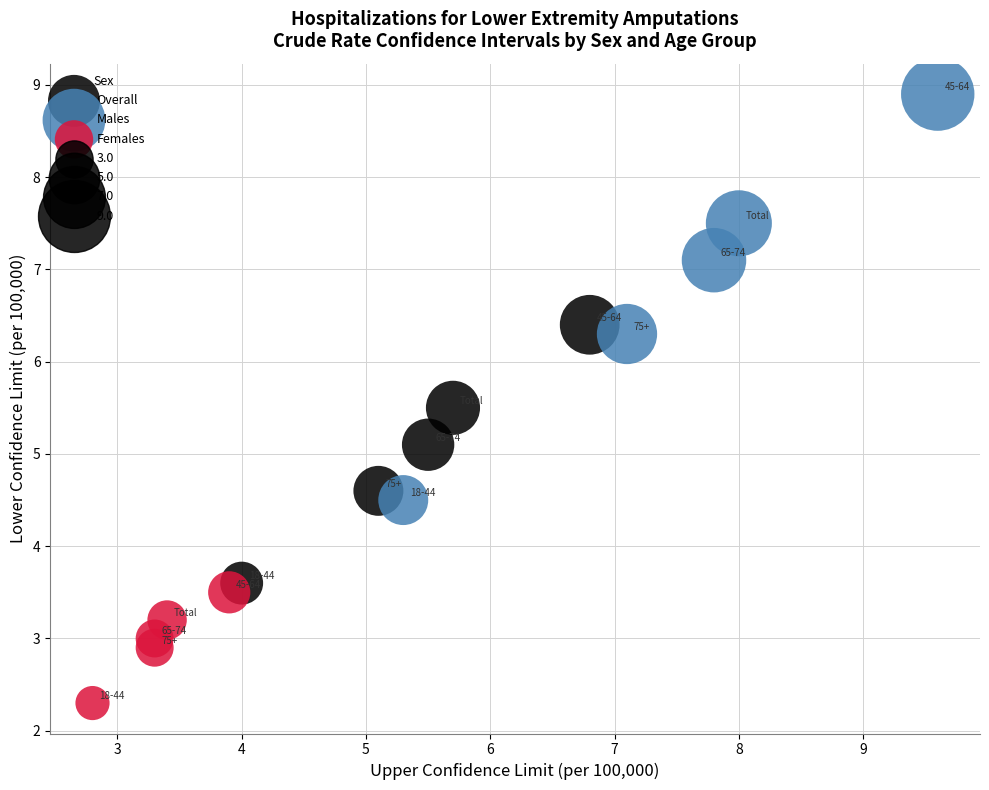

Which series contains the highest Y value?

Males